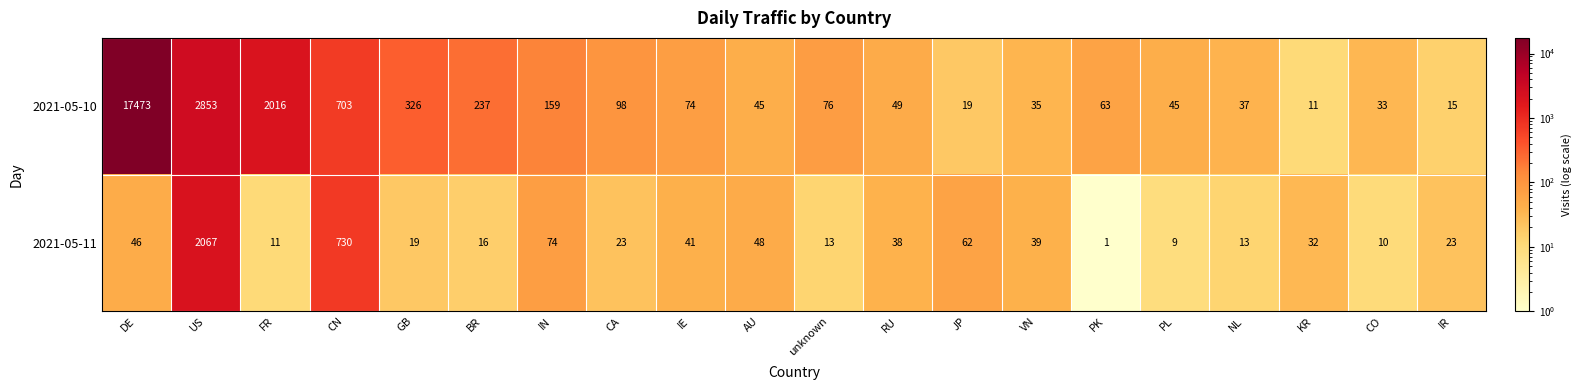

The 2021-05-10 series shows 252 at IN. True or false?

False